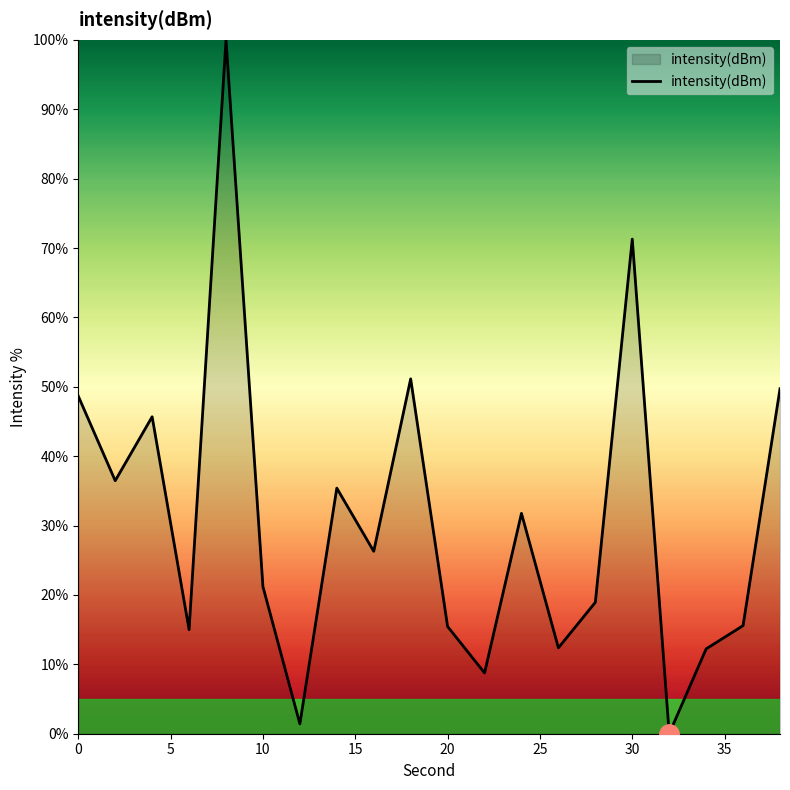

What is the difference between the maximum and minimum values?

100.0